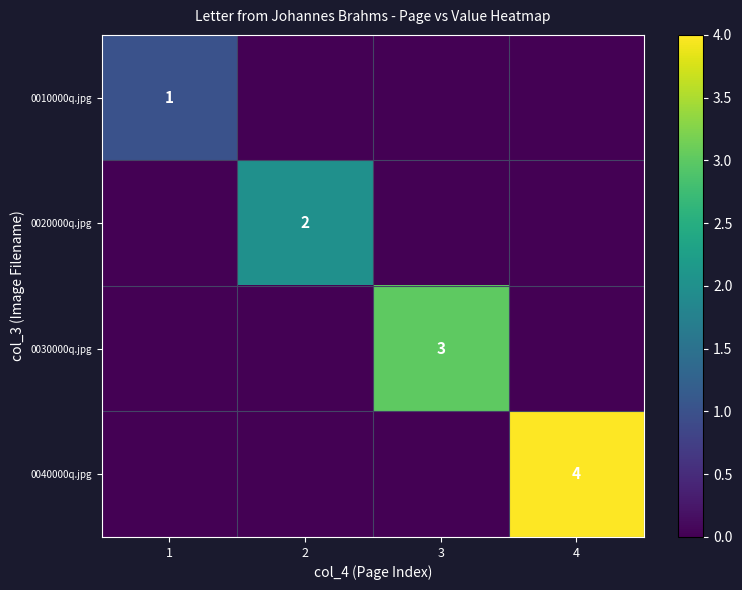

True or false: 0020000q.jpg has a value of 1 at 2.

False